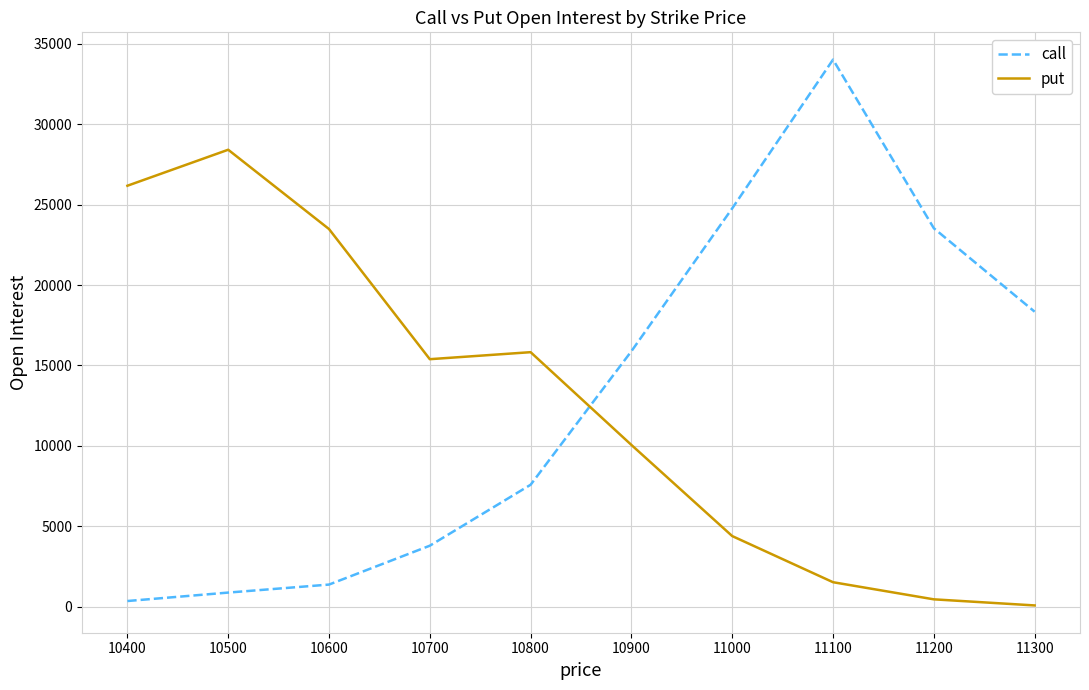

Rank the series by their maximum value, from lowest to highest.

put, call